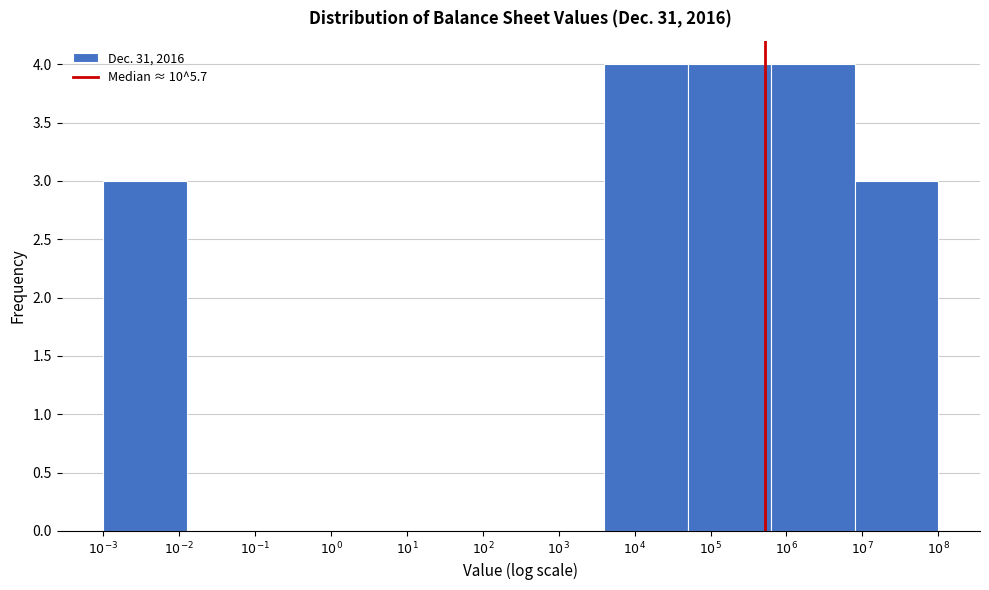

What is the sum of all values?

18